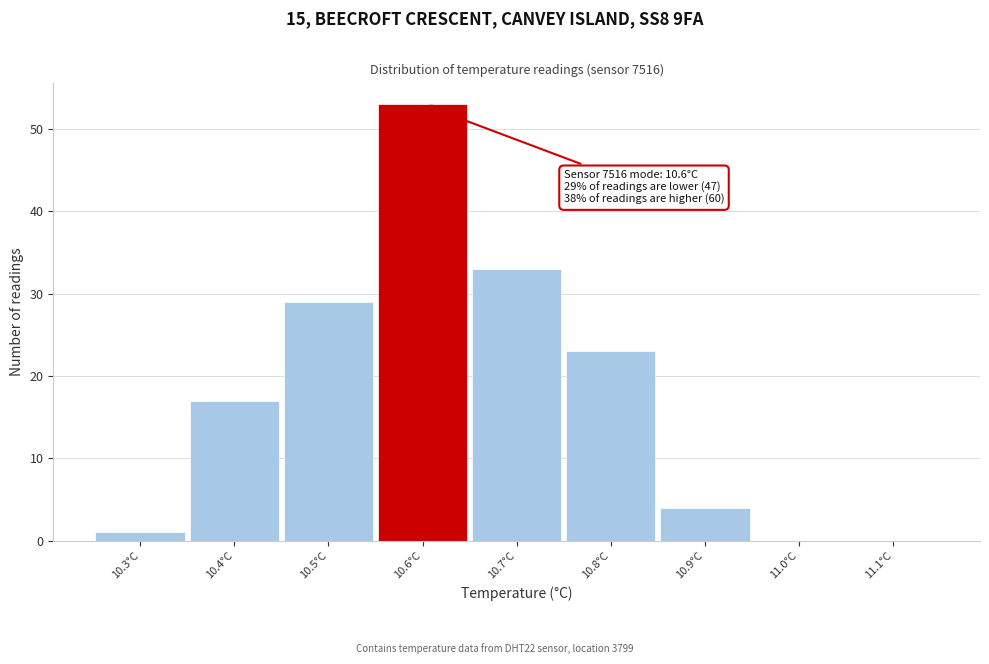

Over which range of the x-axis is the bar tallest?

10.55 to 10.65